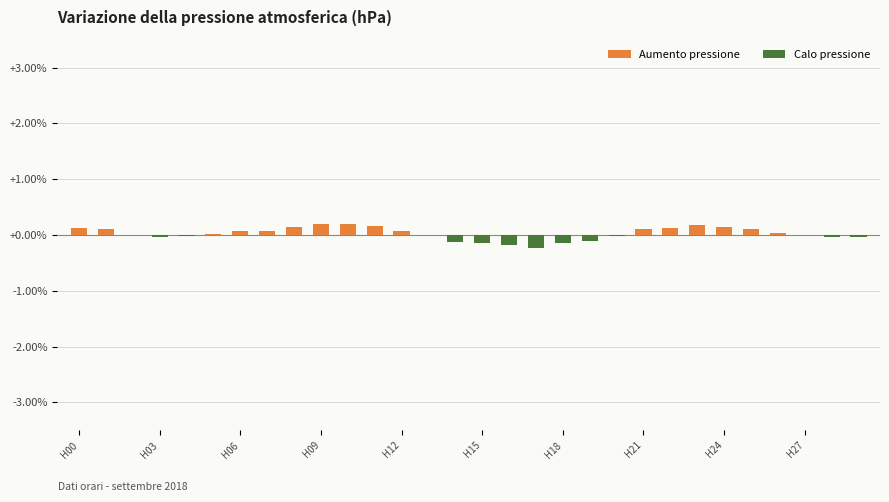

What is the sum of all values?

0.8